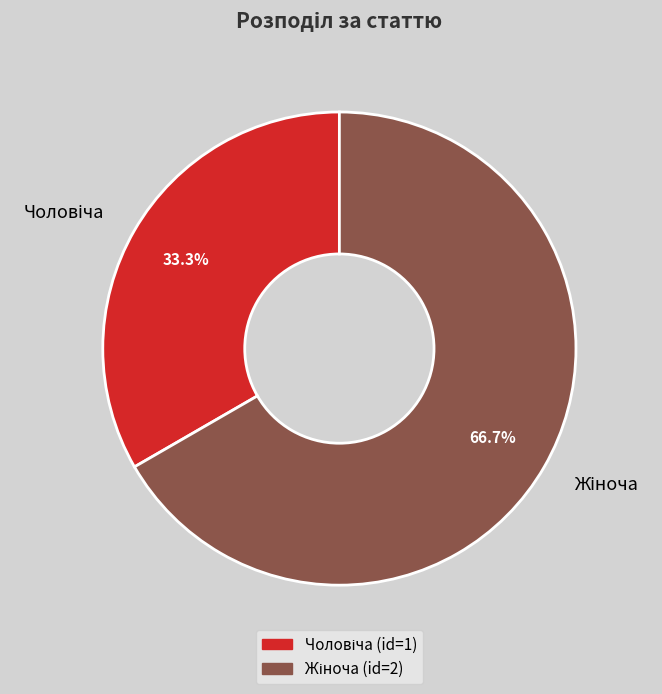

What is the ratio of the value at Чоловіча to the value at Жіноча?

0.5